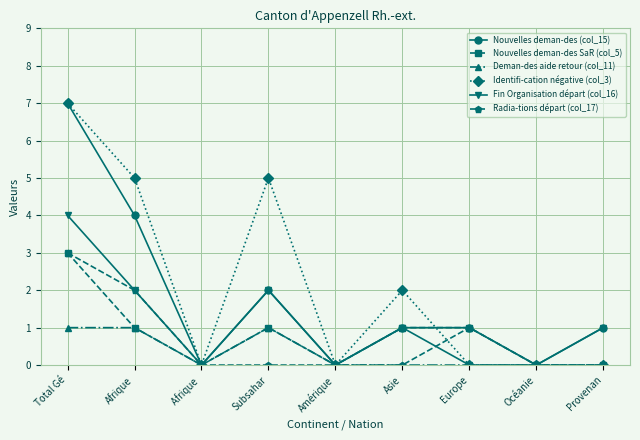

Is the value of Fin Organisation départ (col_16) at Subsahar greater than the value of Radia-tions départ (col_17) at Afrique ?

Yes